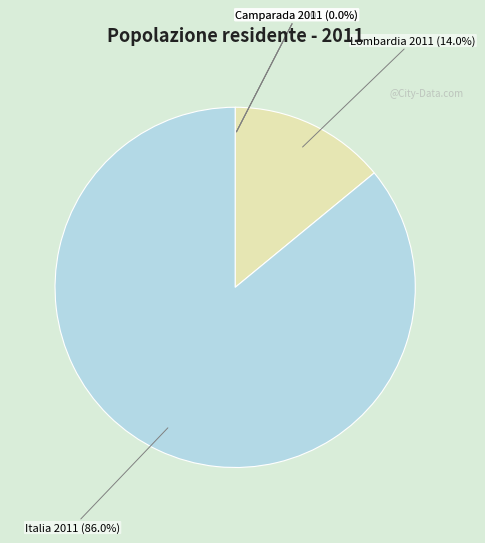

Which slice represents more than half of the pie?

Italia 2011